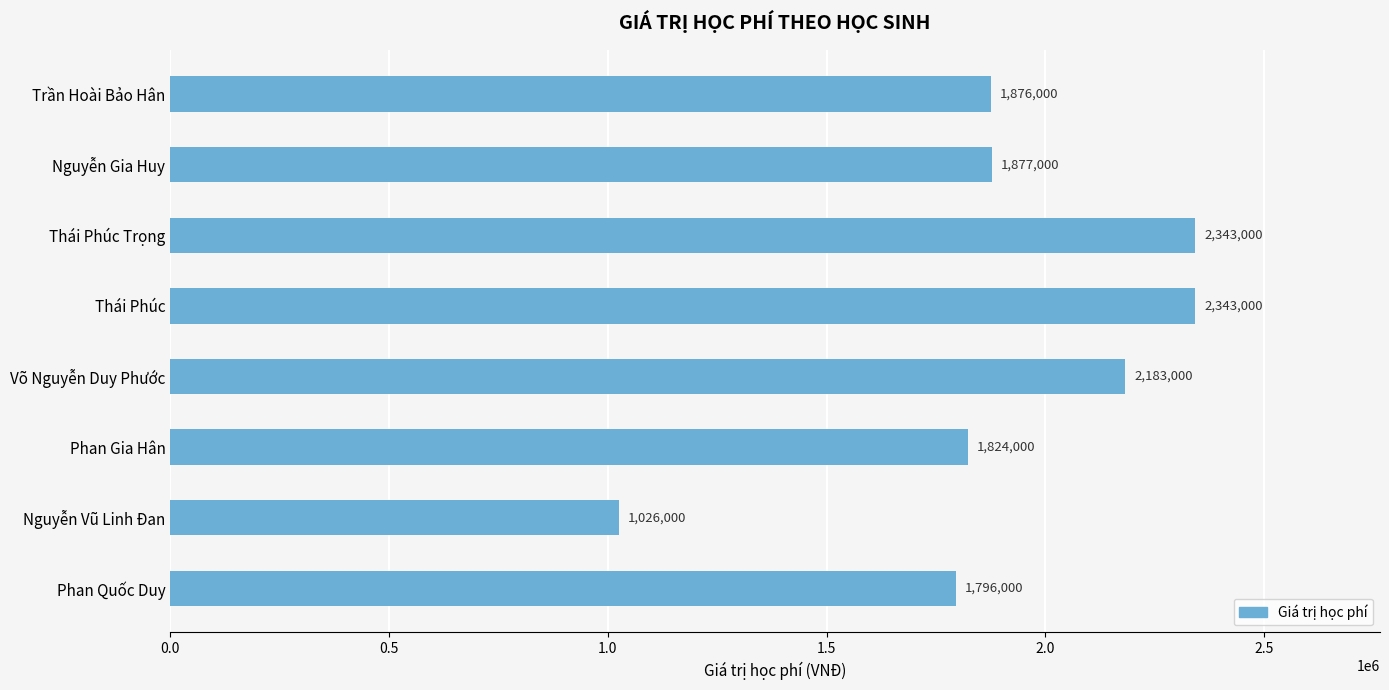

Where is the data nearest to the value 1684500?

Phan Quốc Duy